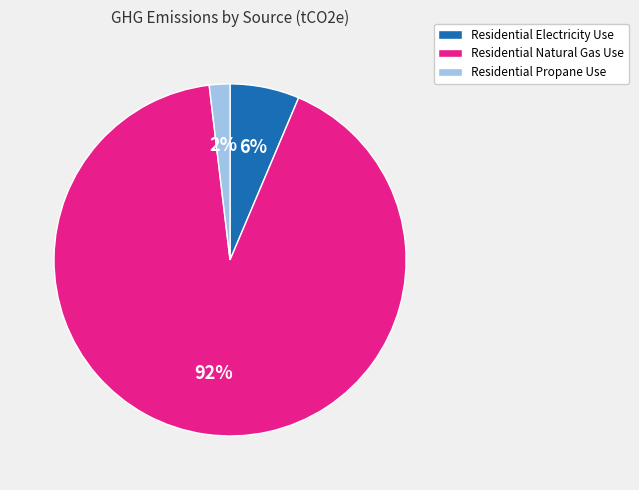

Do Residential Natural Gas Use and Residential Electricity Use together represent more than half of the pie?

Yes